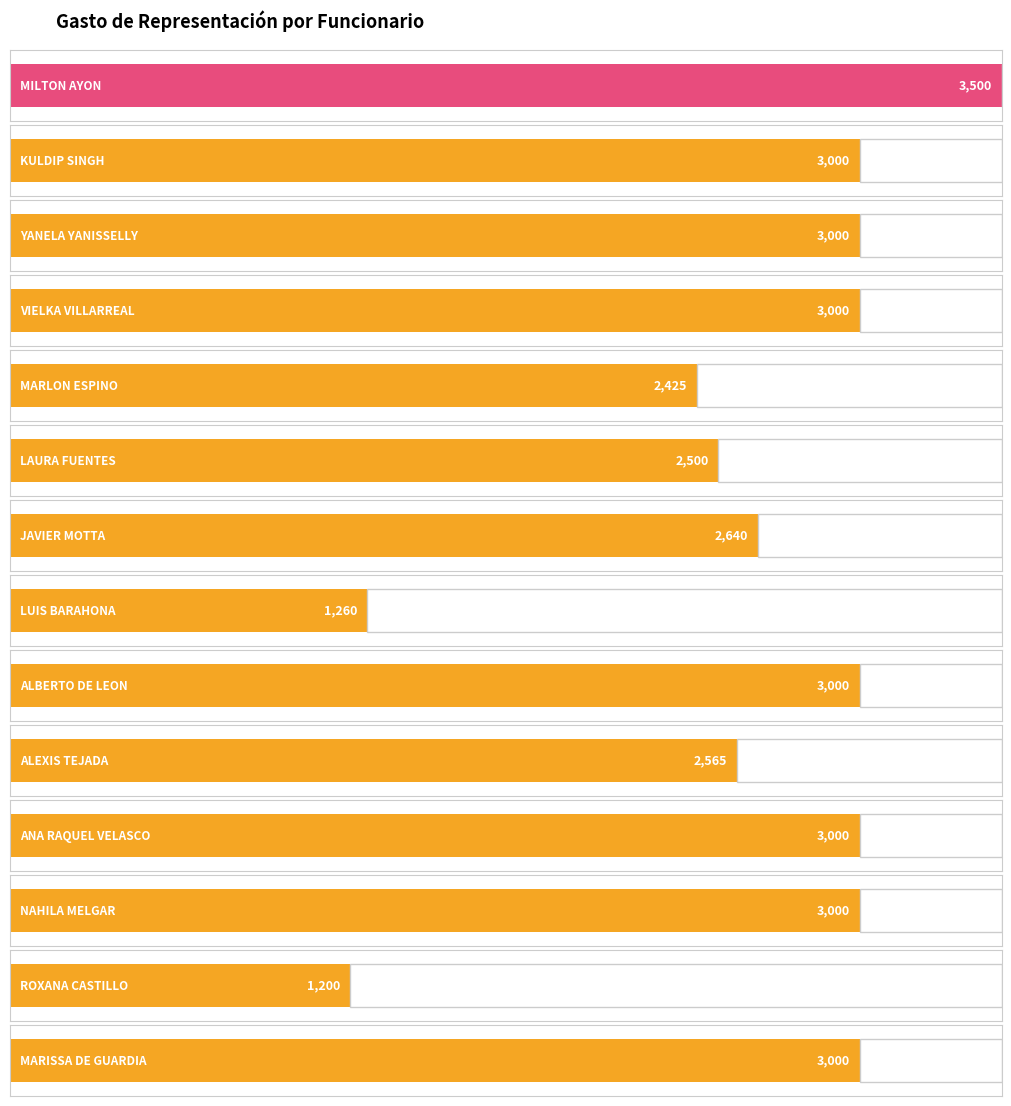

How many bars are there in total?

14